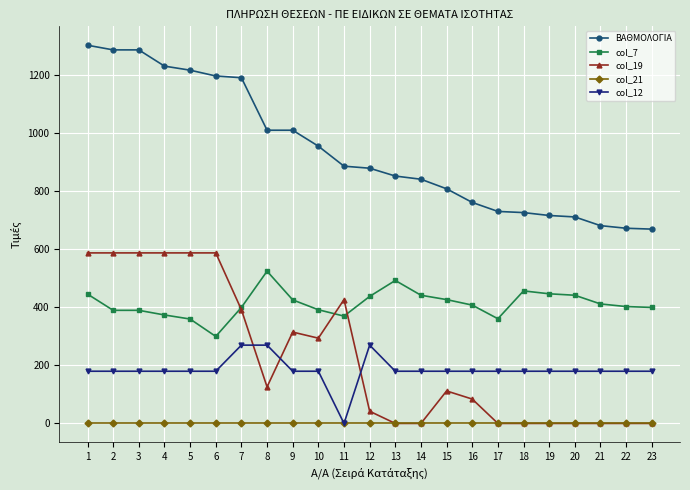

Between 6 and 8, which series saw the biggest shift?

col_19